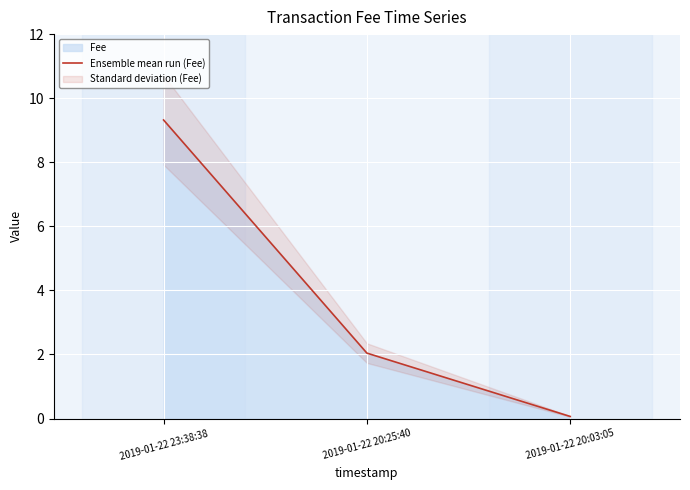

Where is the data nearest to the value 4?

2019-01-22 20:25:40